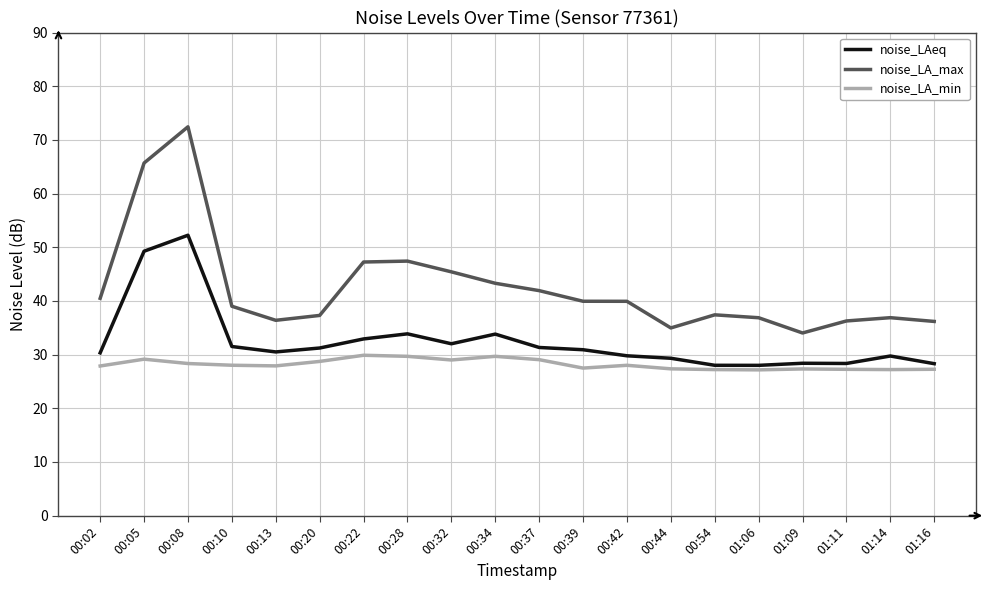

What is the minimum value for noise_LA_max?

34.0